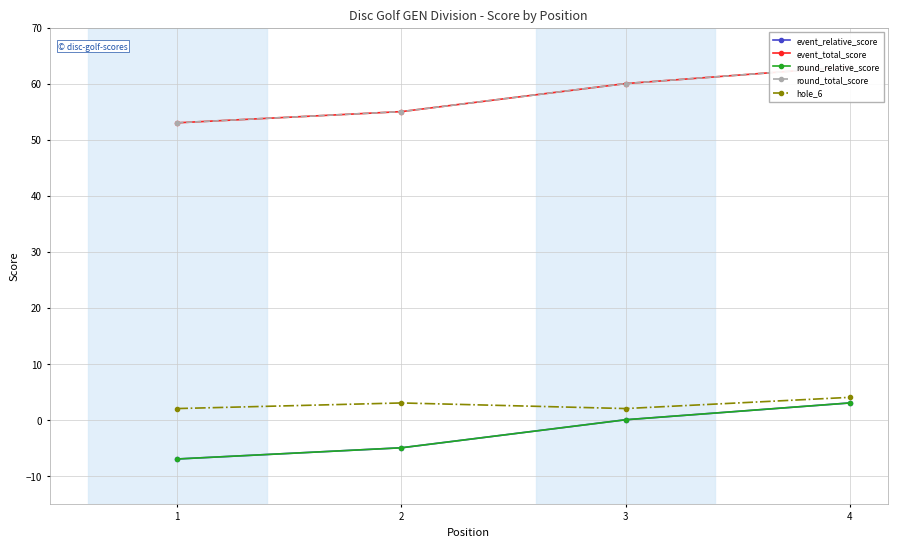

What are all the series names shown in the legend?

event_relative_score, event_total_score, round_relative_score, round_total_score, hole_6